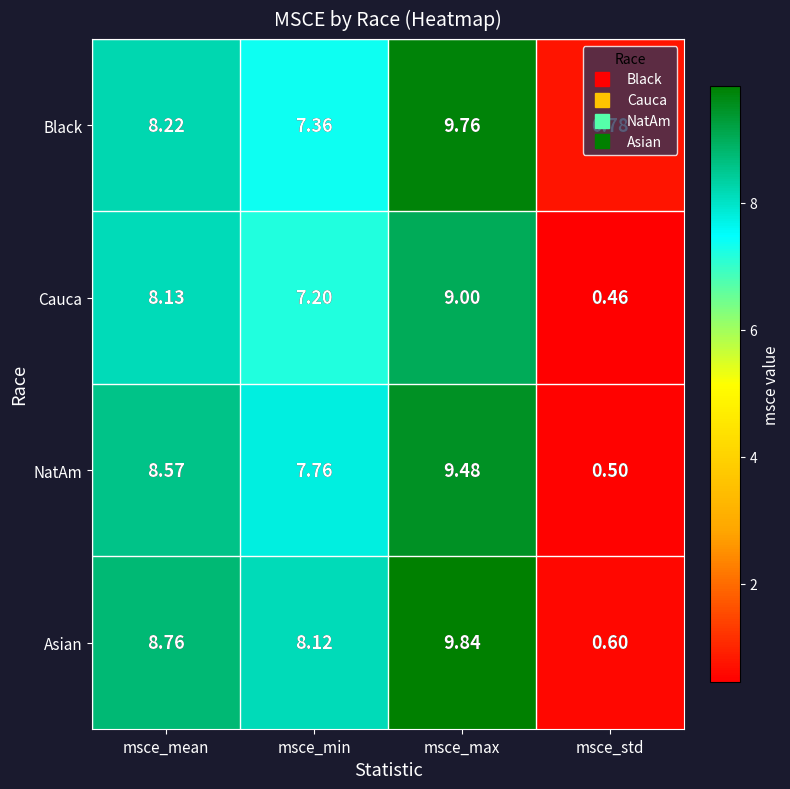

Which series has the widest spread of values?

Asian